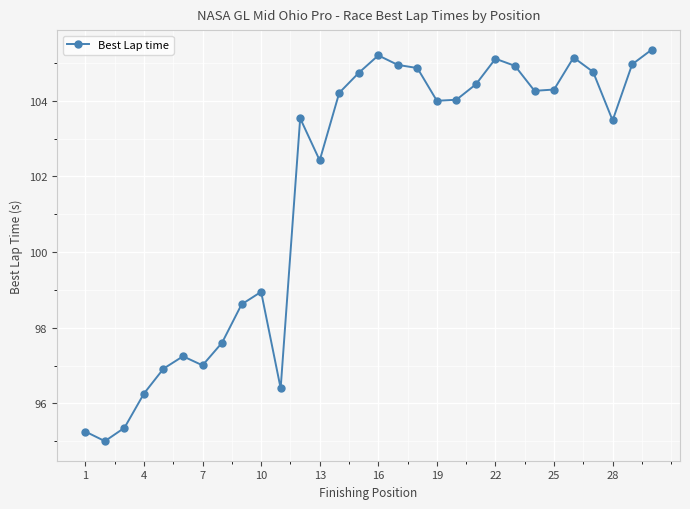

What is the sum of all values?

3049.3